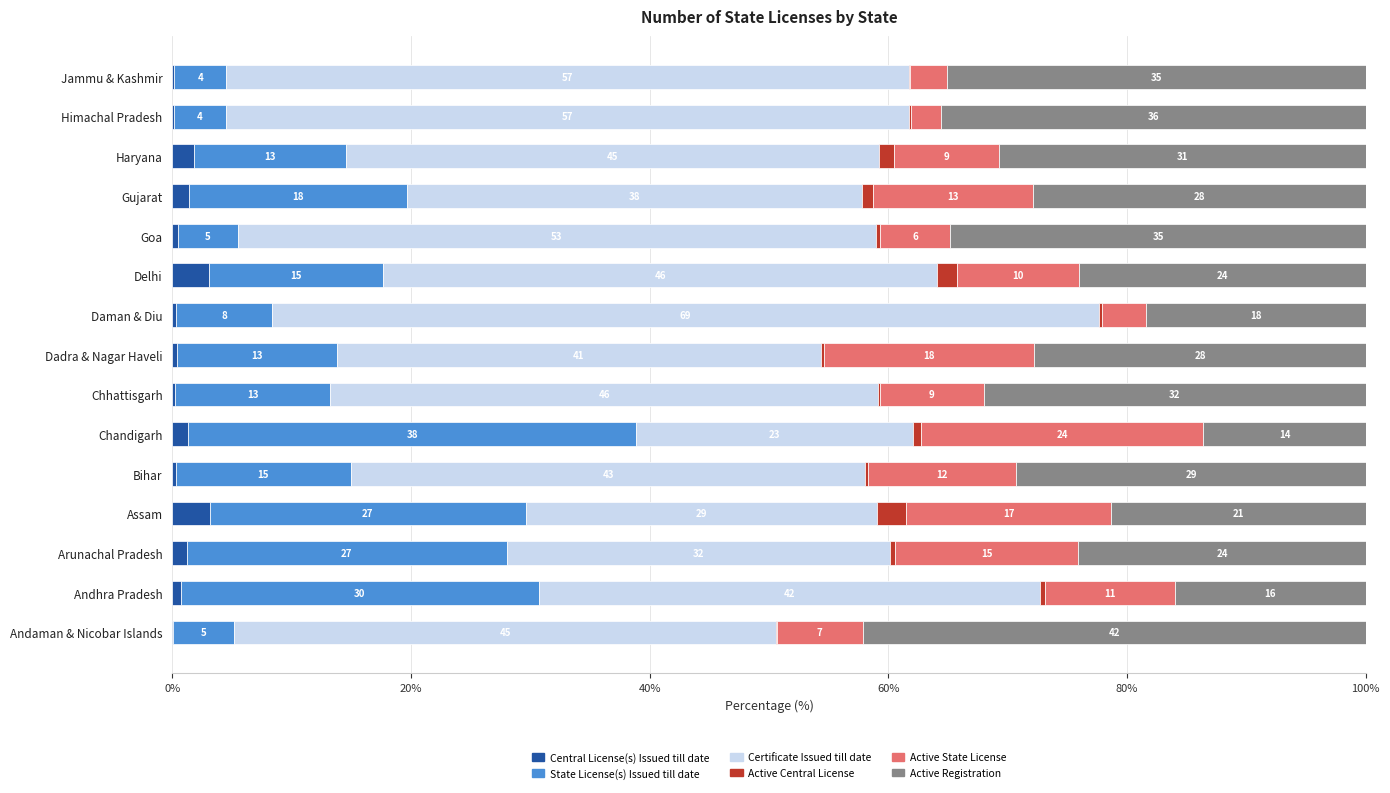

What are all the series names shown in the legend?

Central License(s) Issued till date, State License(s) Issued till date, Certificate Issued till date, Active Central License, Active State License, Active Registration